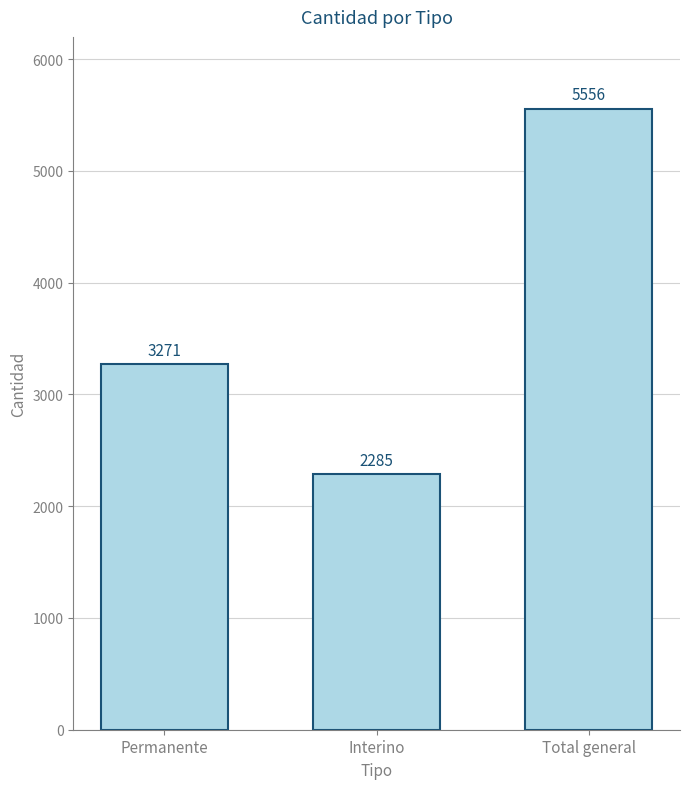

Reading right to left, transcribe all the data shown in this chart.

Total general=5556	Interino=2285	Permanente=3271